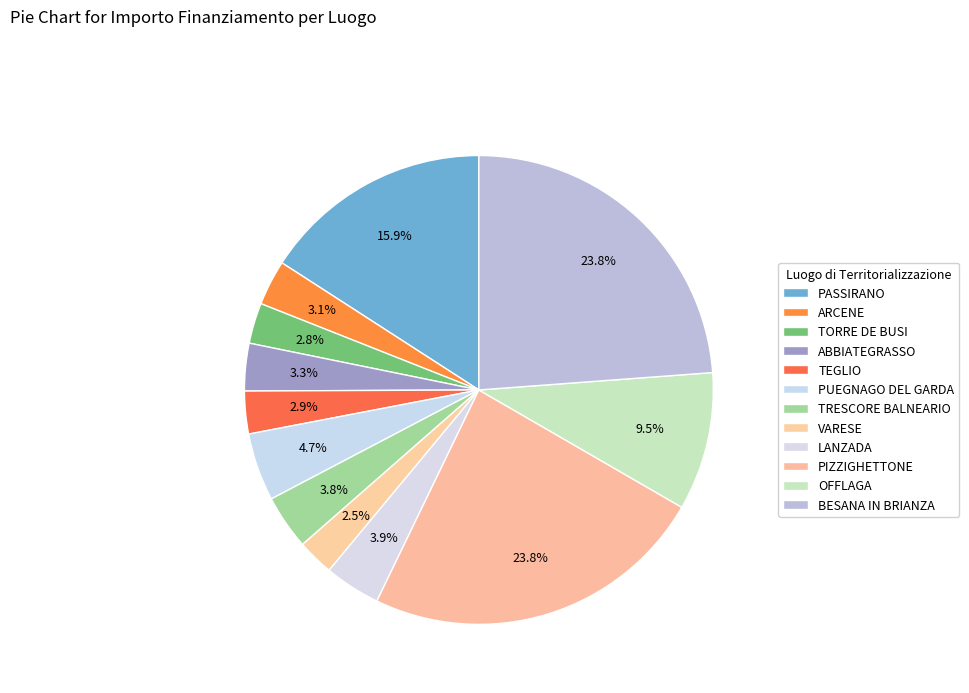

Count the number of slices in the pie.

12